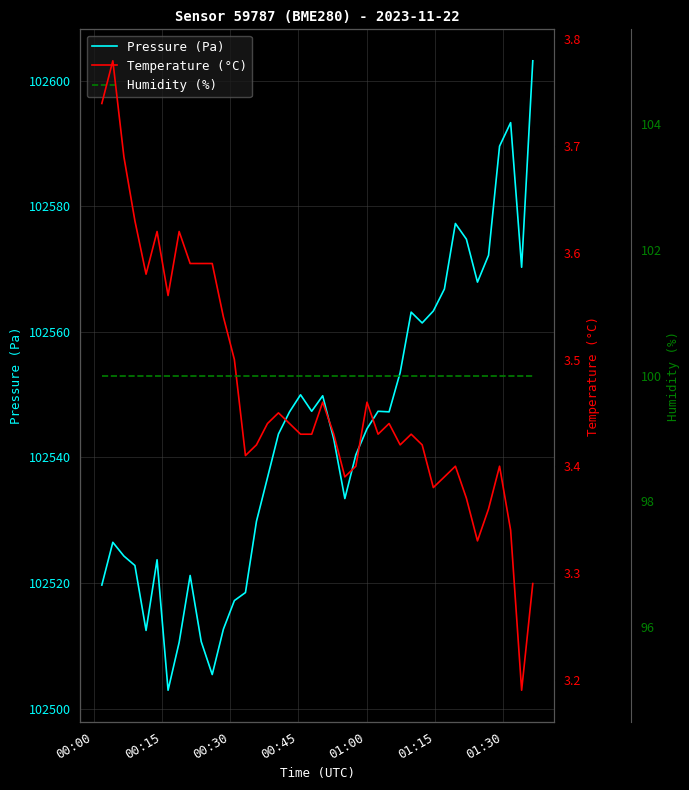

True or false: Pressure (Pa) and Humidity (%) cross at least once.

False